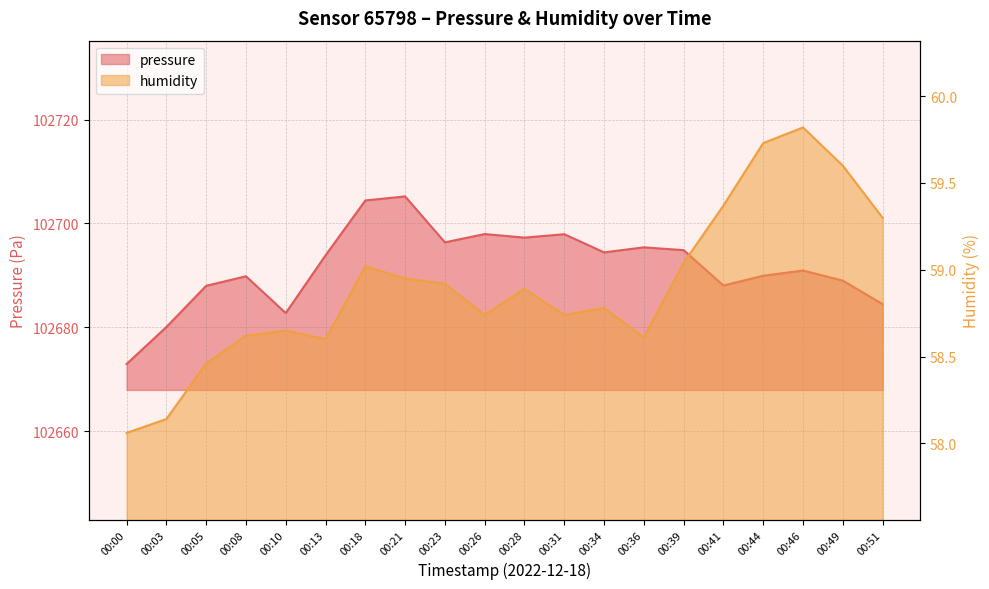

Which series changed the most between 00:13 and 00:28?

pressure